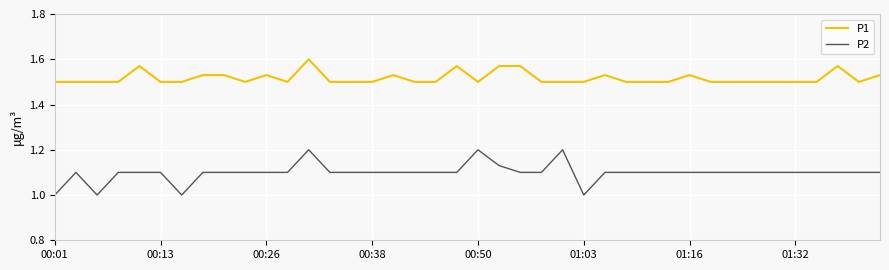

What is the minimum value shown in the chart?

1.0